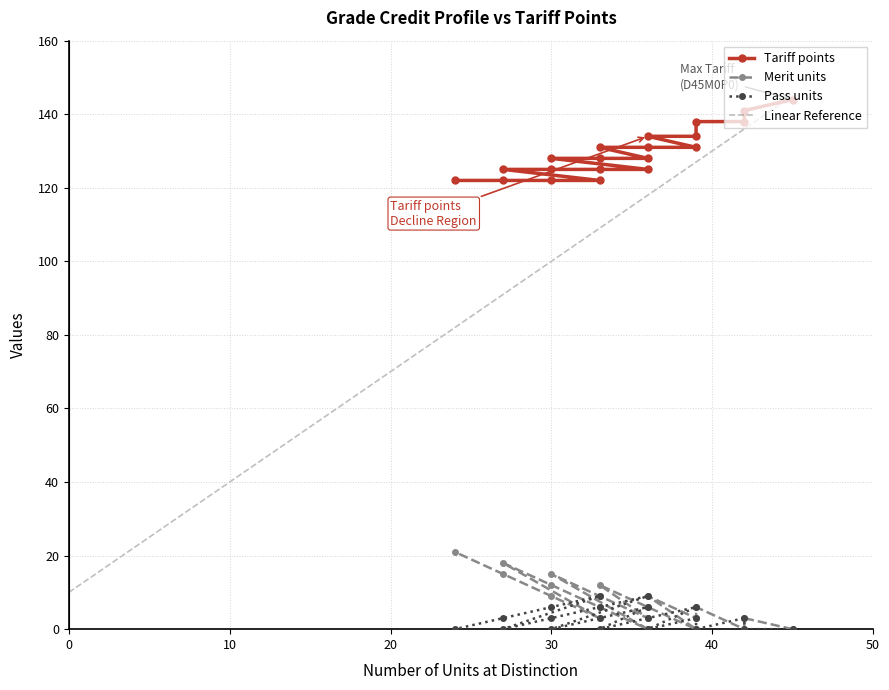

What is the difference between the maximum and minimum values in the Merit units series?

21